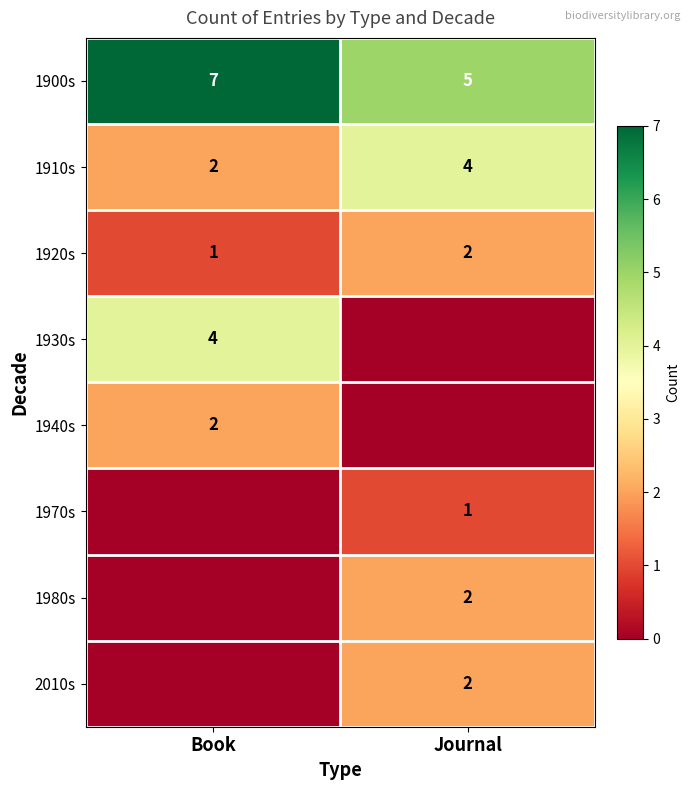

Is the value of 1930s at Book greater than the value of 1980s at Journal?

Yes